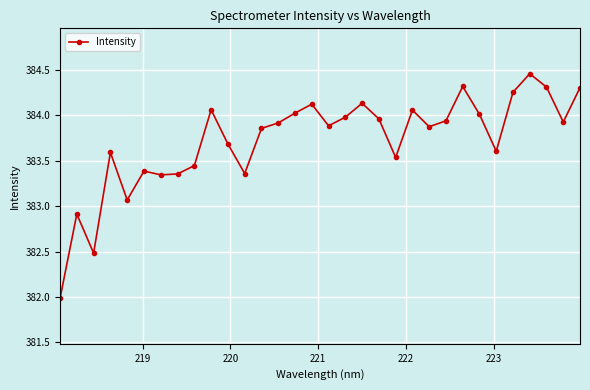

What is the minimum value shown in the chart?

382.0